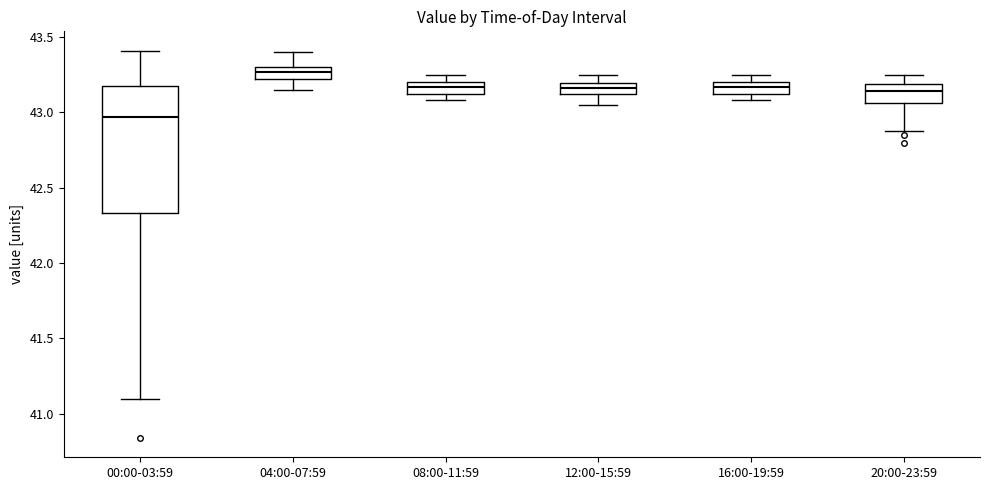

Which box is the tallest, from its lower edge to its upper edge?

00:00-03:59